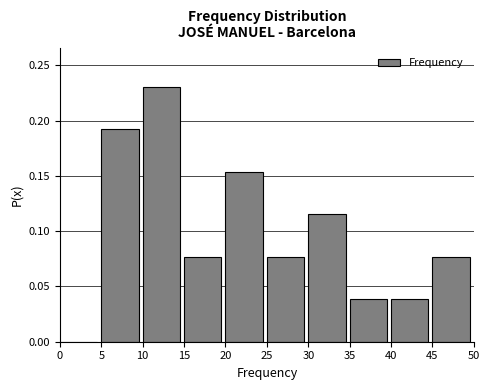

Which range on the x-axis has the tallest bar?

10 to 15